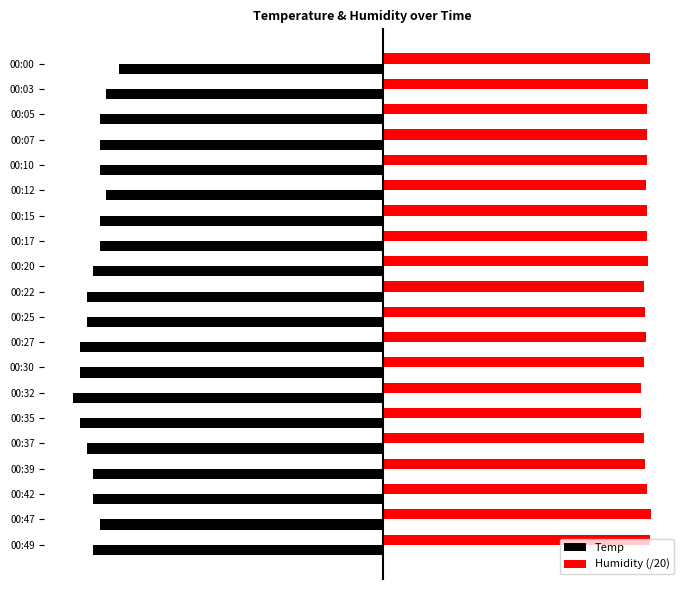

Count the Temp values in the range -4 to -3.

1